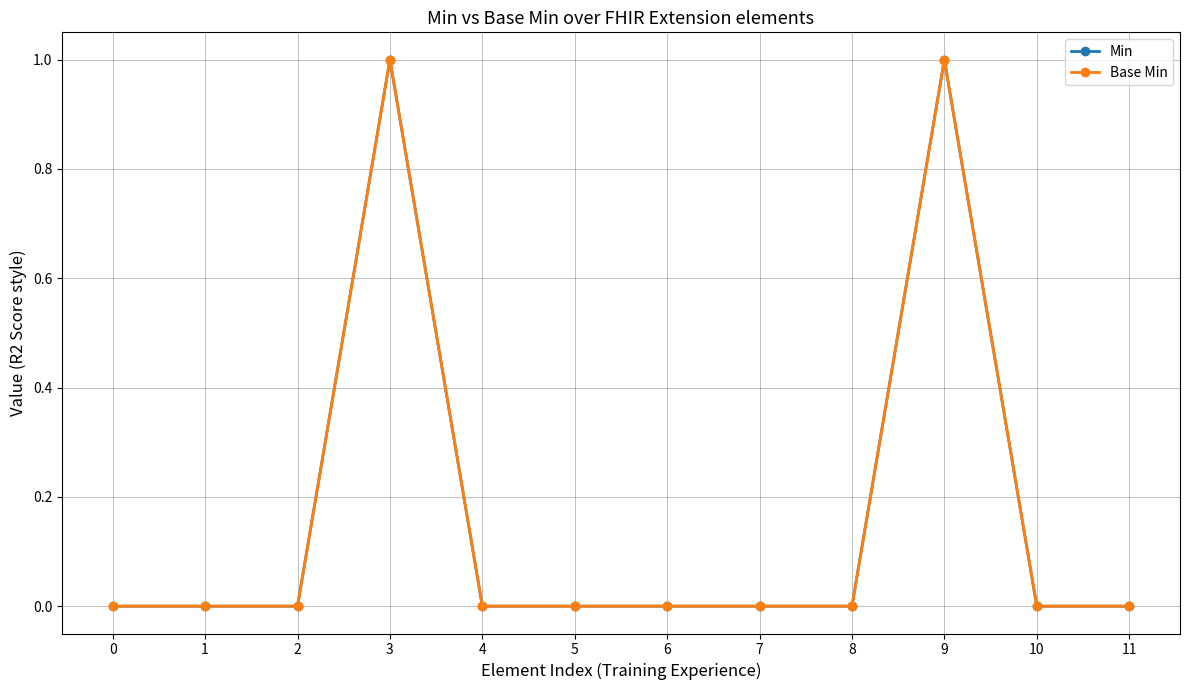

Which series has the largest total across all categories?

Min